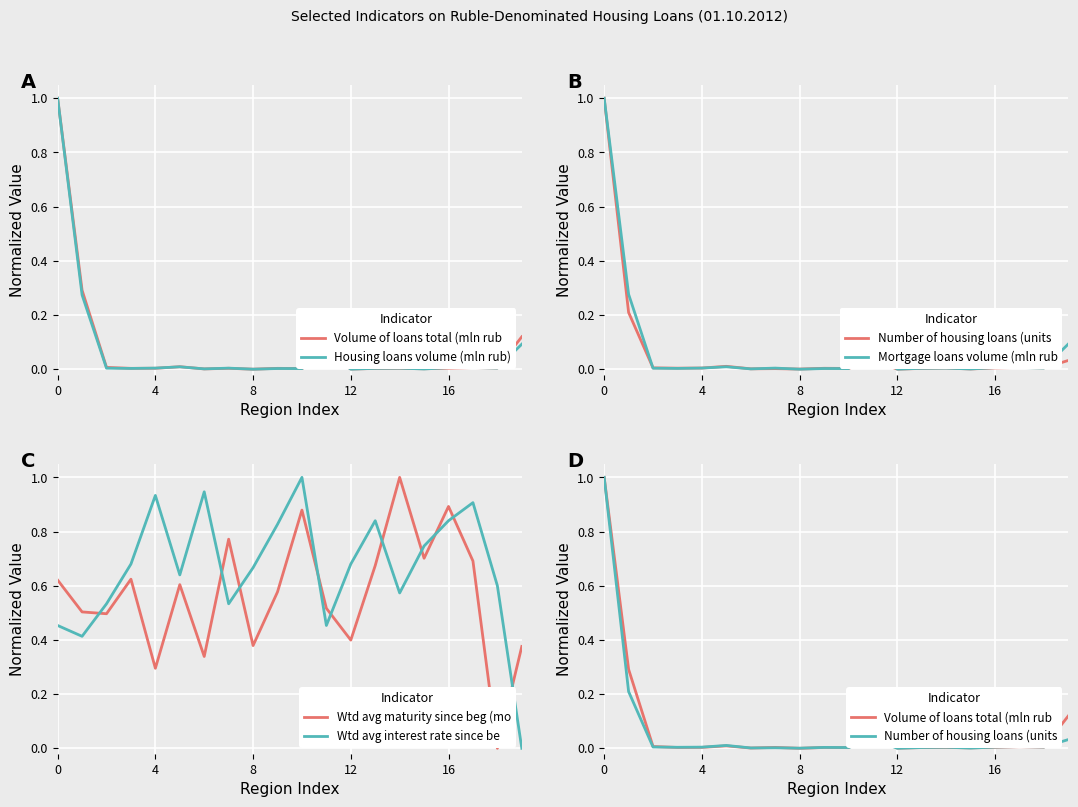

What is the label of the 8th point from the left?

7